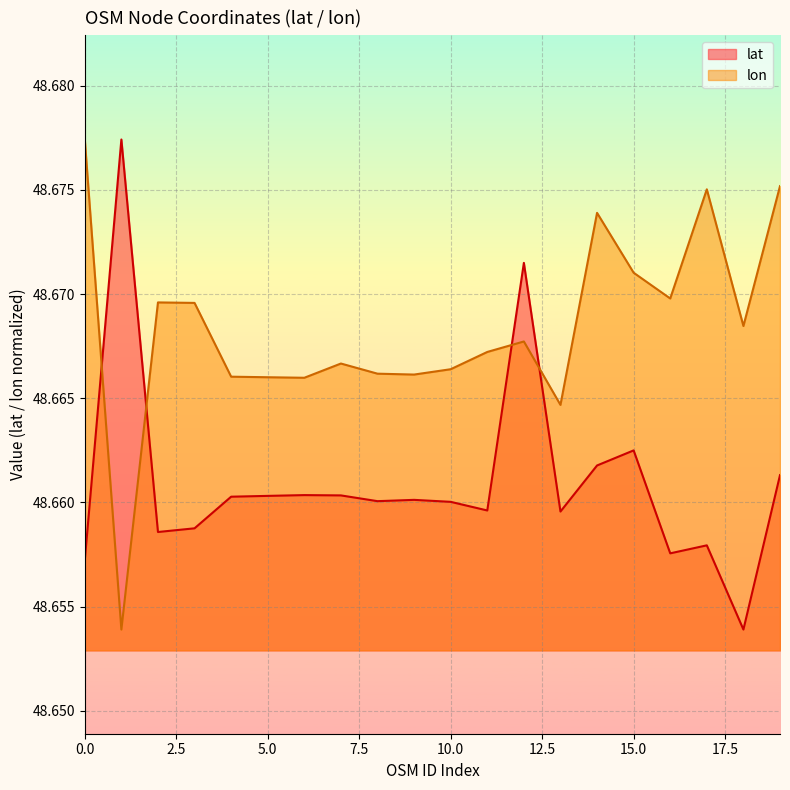

Rank the series by their average value, from lowest to highest.

lat, lon